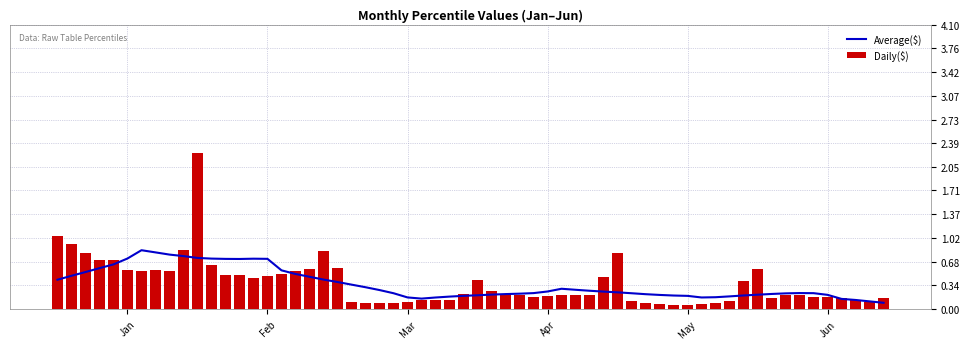

Read the Jan value at pct95.

0.9